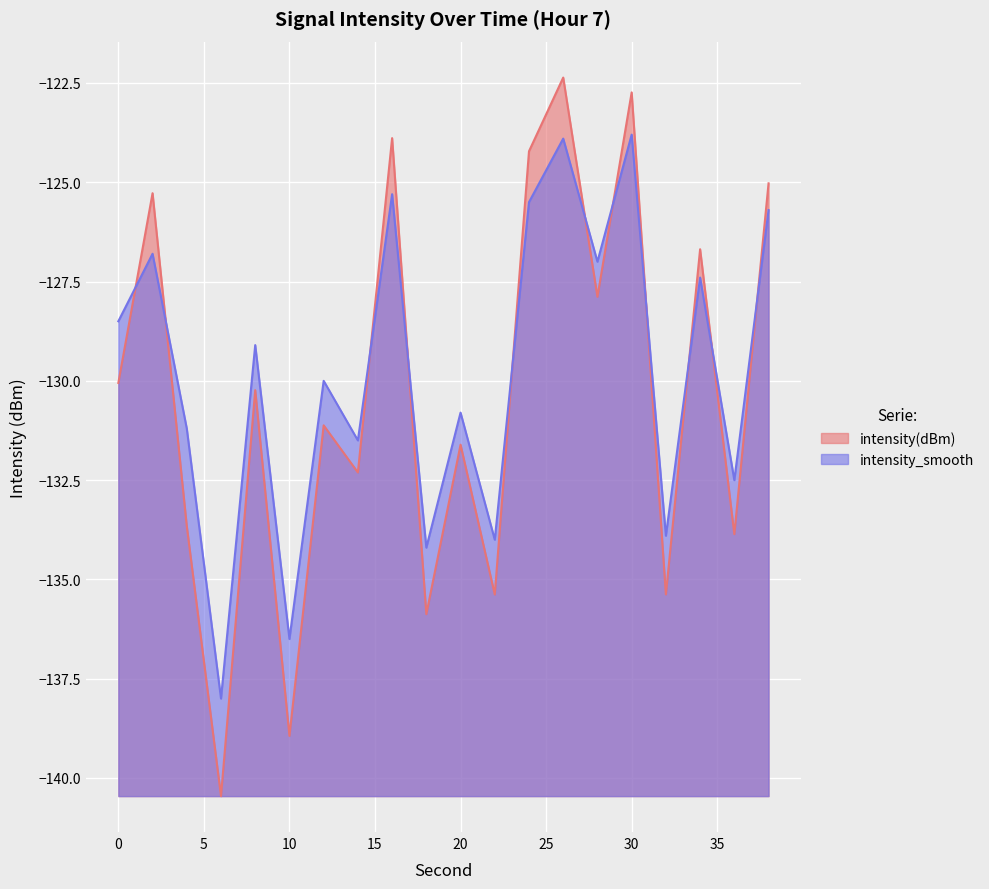

At which label is intensity(dBm) closest to -131?

12